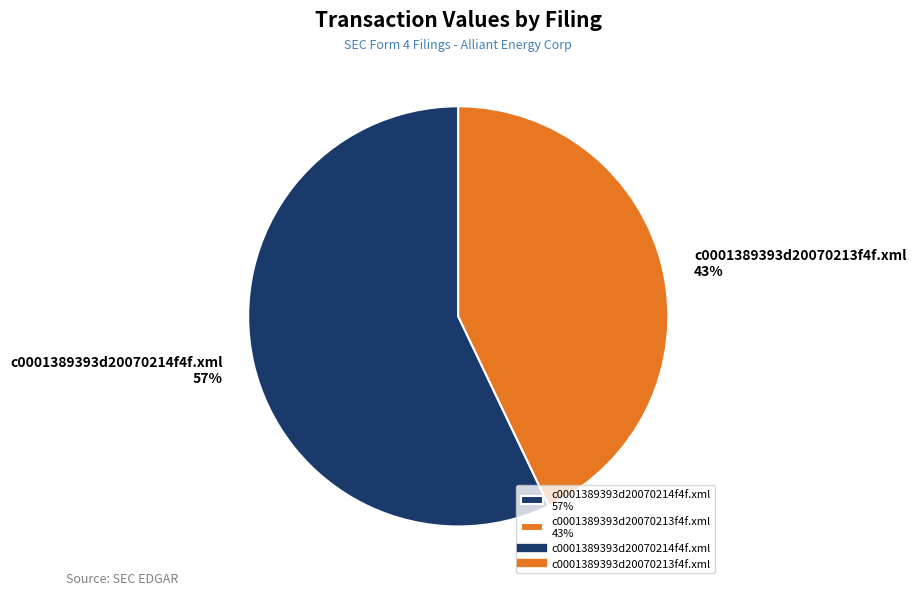

True or false: c0001389393d20070213f4f.xml accounts for 43% of the total.

True